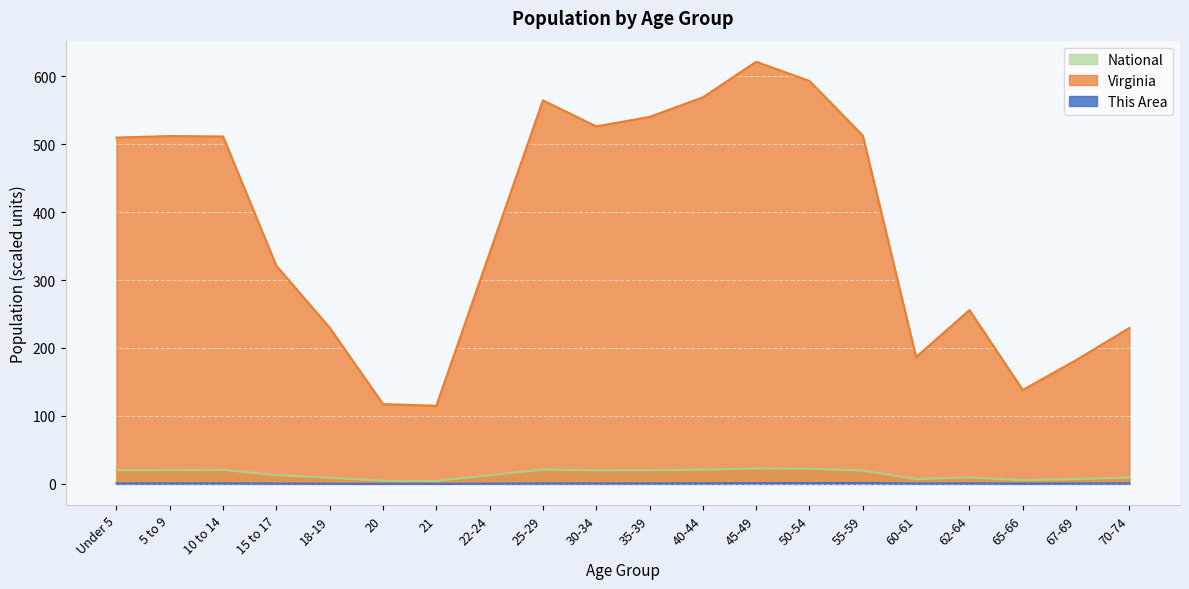

How many categories are shown in the chart?

20